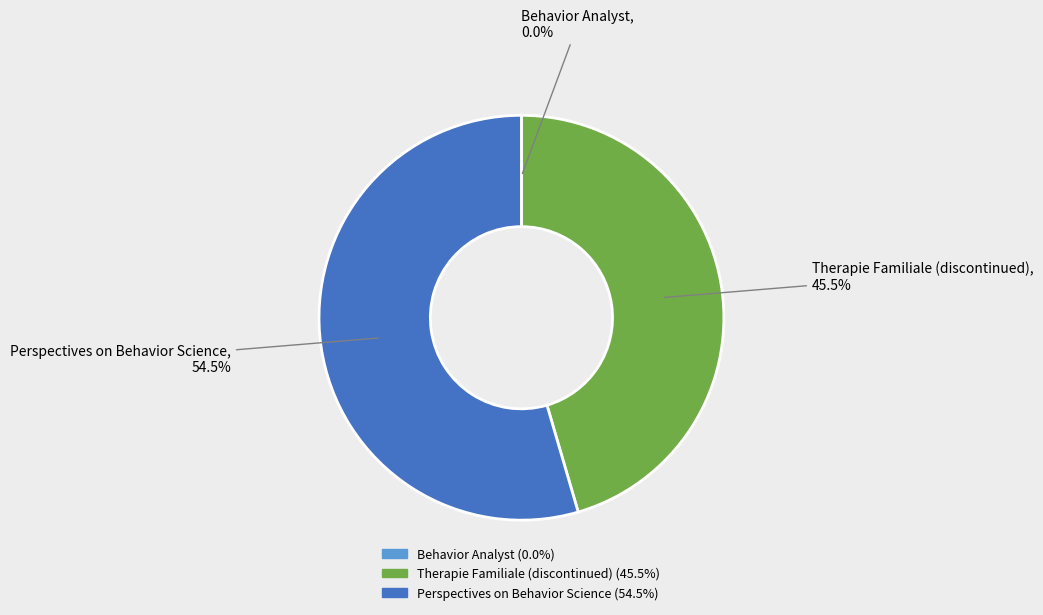

What is the largest slice in the pie chart?

Perspectives on Behavior Science